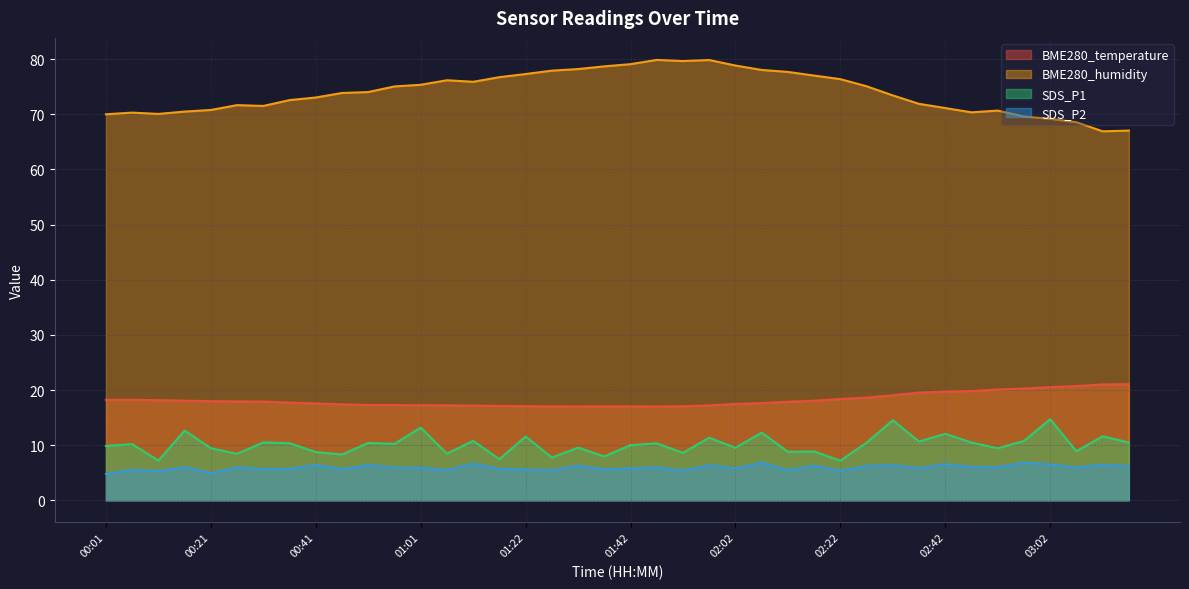

Is it true that BME280_humidity equals 39.7 at 02:12?

False